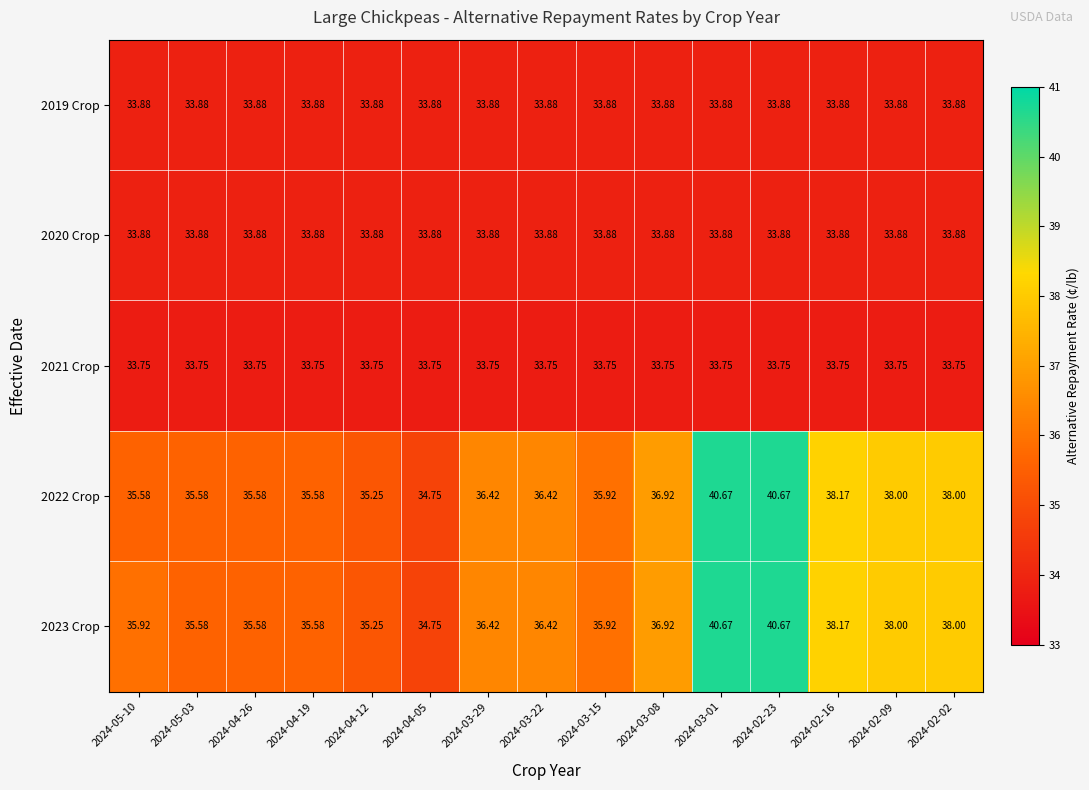

Is the value of 2022 Crop at 2024-04-19 greater than the value of 2020 Crop at 2024-05-10?

Yes